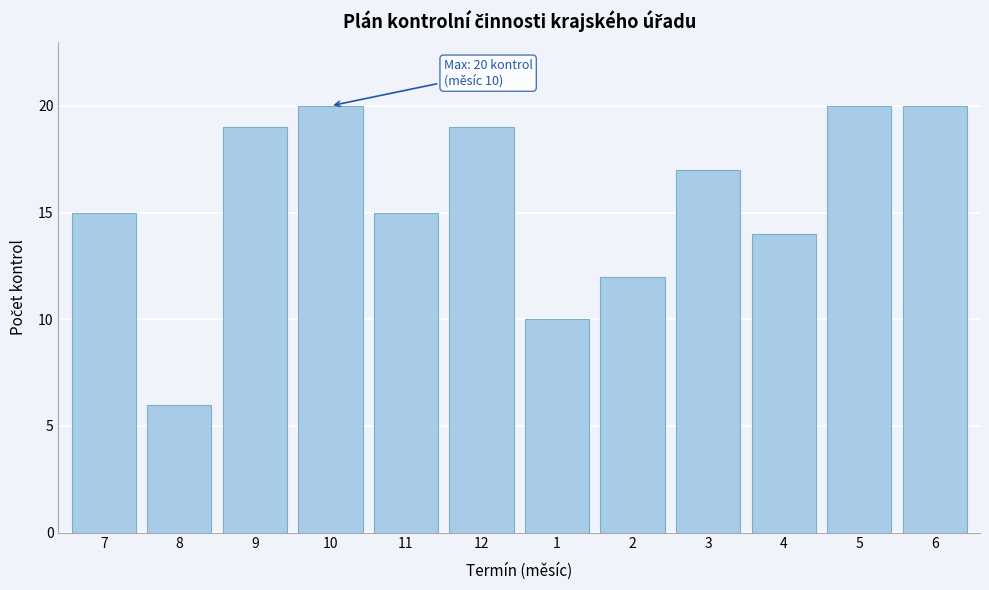

Reading right to left, list all the values displayed in this chart.

20	20	14	17	12	10	19	15	20	19	6	15